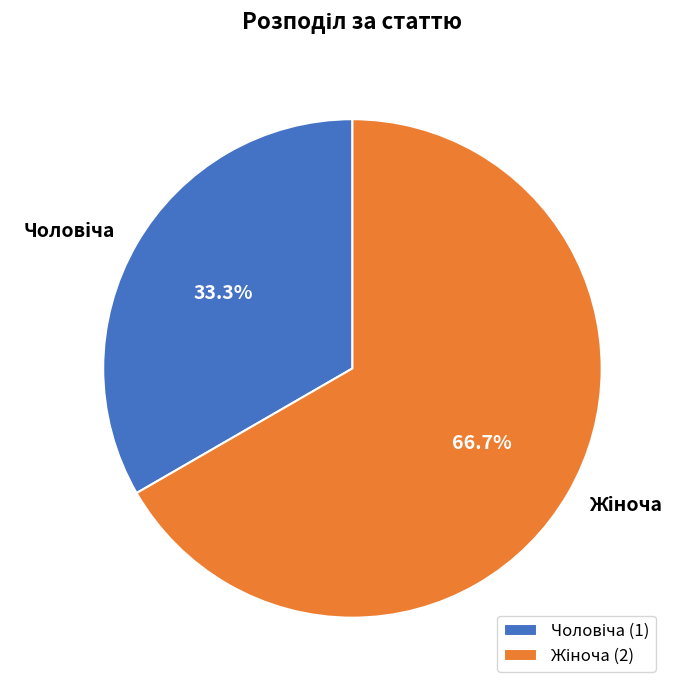

How many segments does this pie chart have?

2